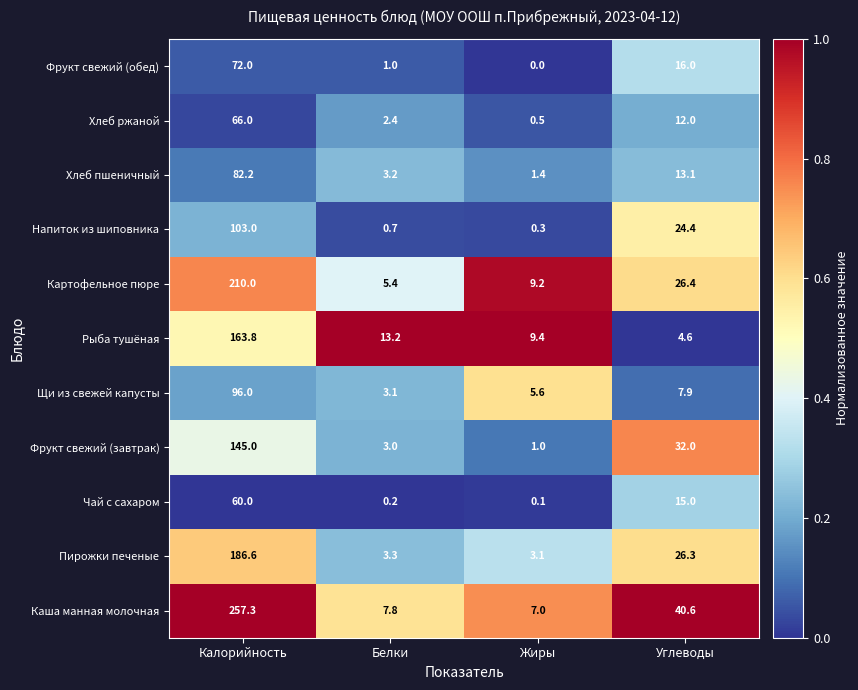

What is the difference between the Щи из свежей капусты values at Жиры and Белки?

2.5